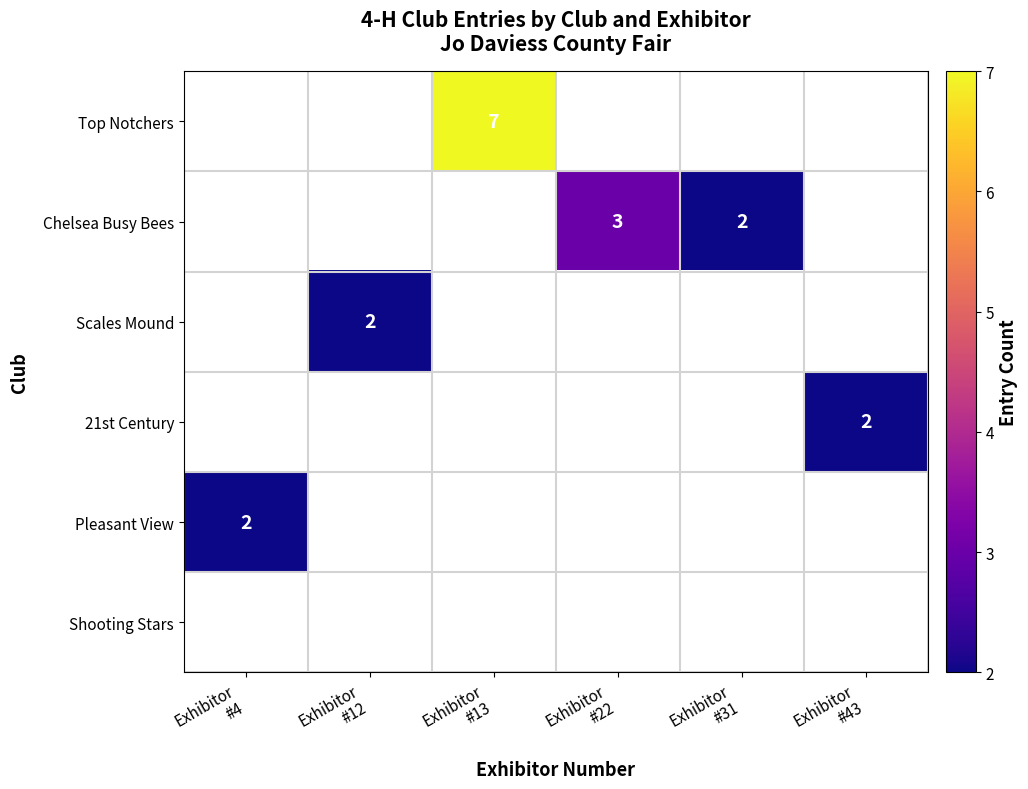

How many positive values does the Chelsea Busy Bees series have?

2